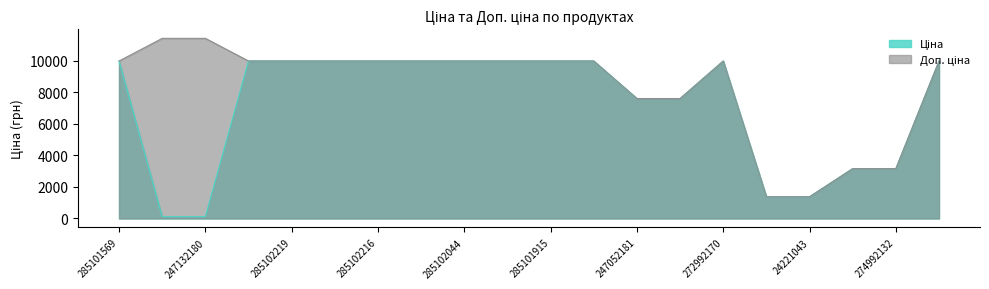

What is the value of the Ціна point at the 19th from the left?

3157.9